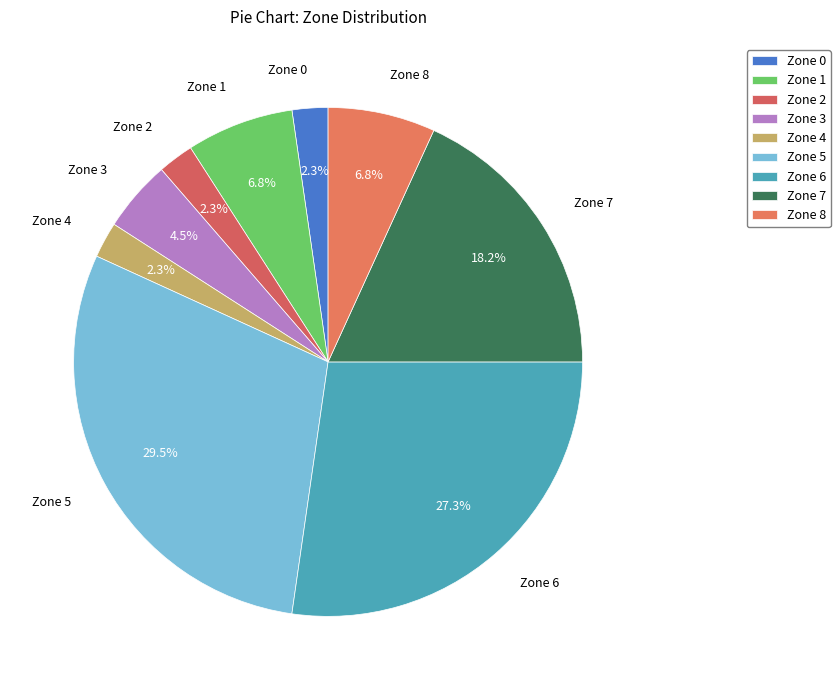

The Zone 7 slice represents 29% of the pie. True or false?

False